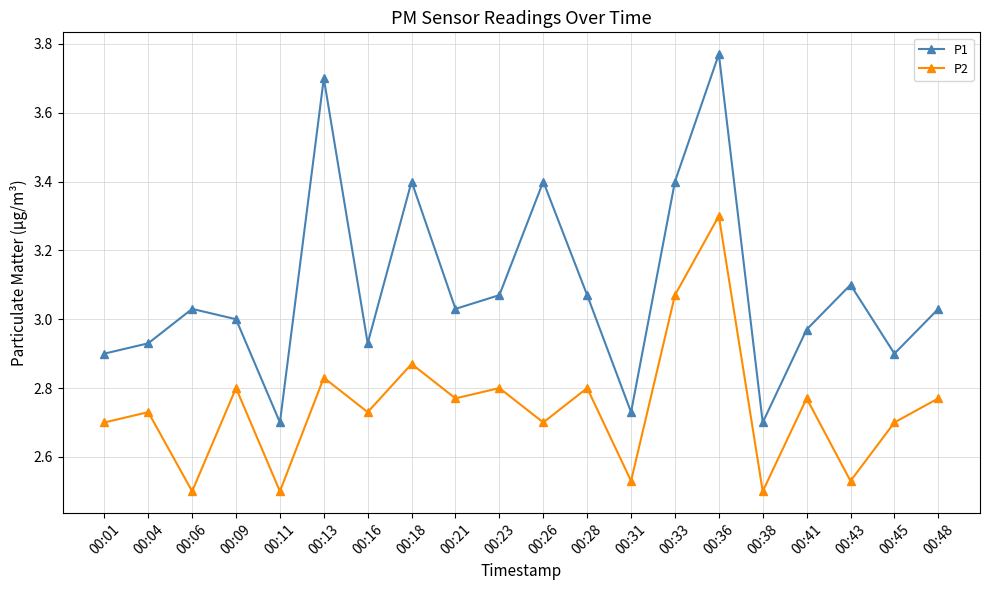

At which label does P2 reach its peak?

00:36